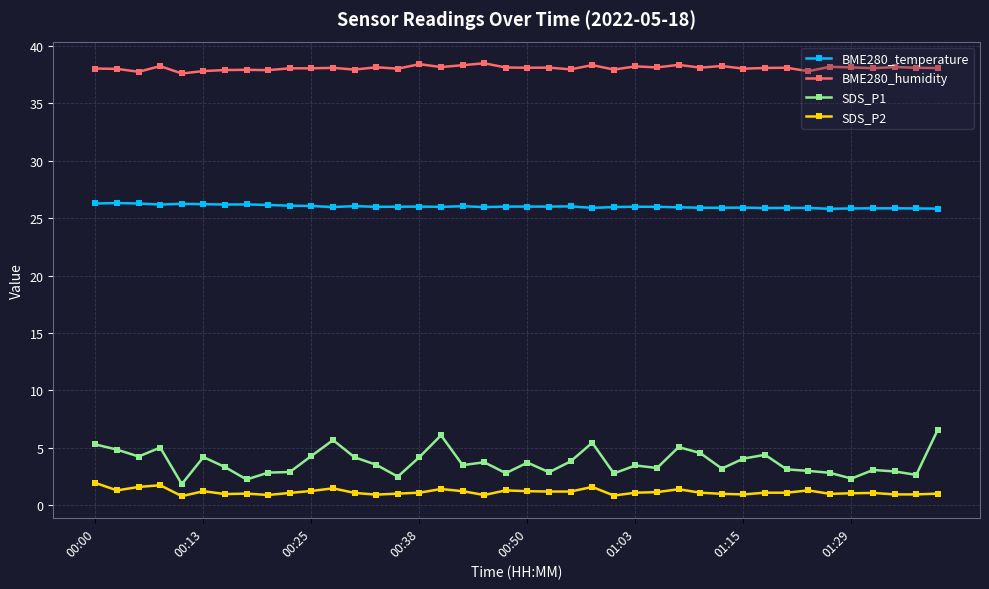

What is the value of the SDS_P1 point at the 6th from the left?

4.2